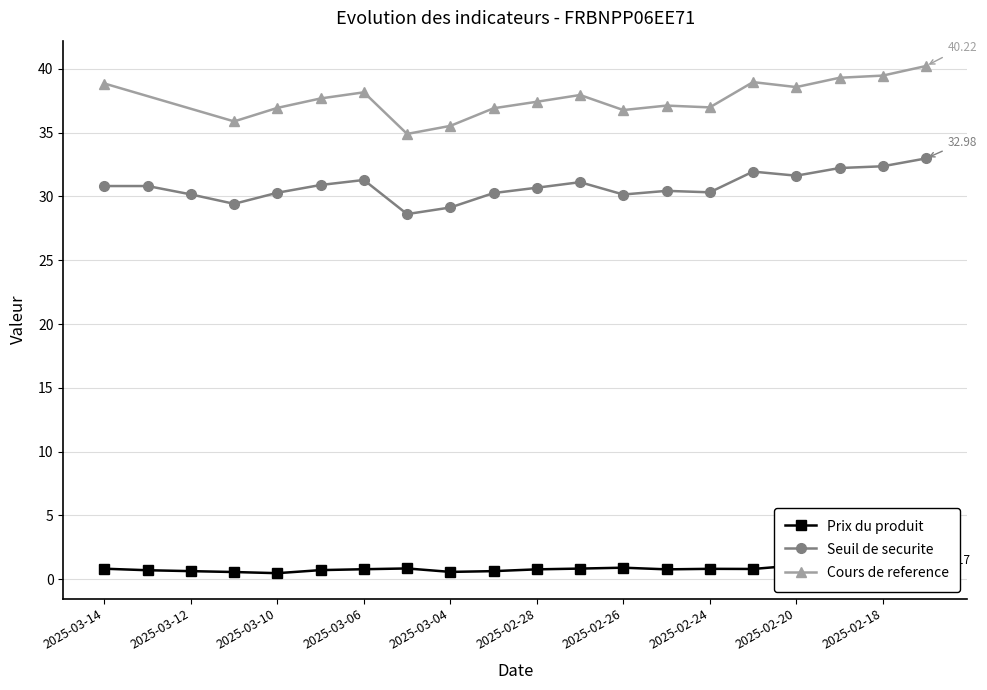

True or false: Prix du produit has a value of 0.8 at 2025-03-14.

True